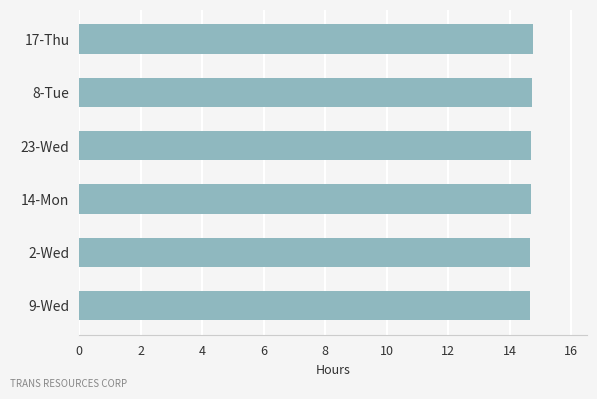

What is the difference between the second highest and minimum values?

0.1